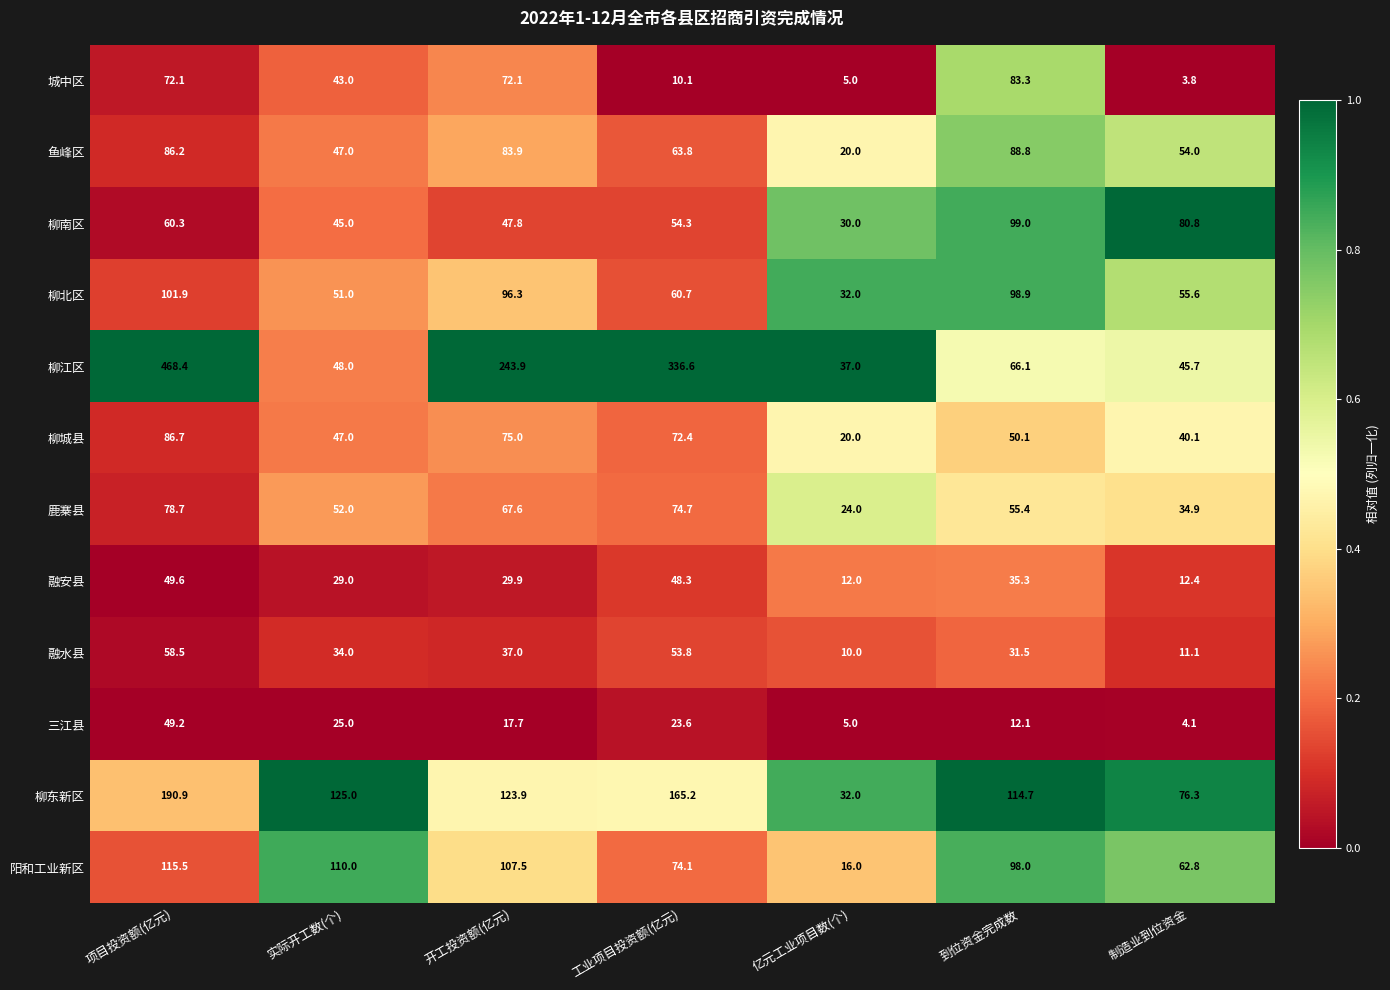

Which category has the highest value in the 三江县 series?

项目投资额(亿元)